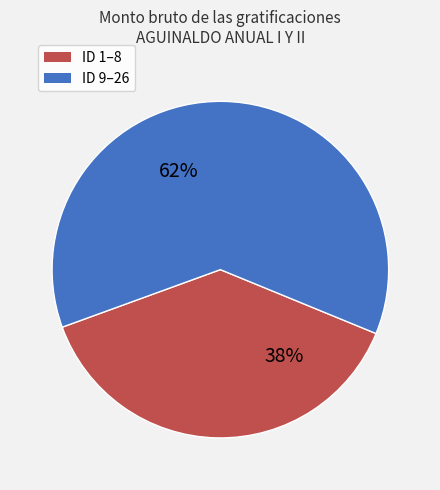

Count the number of slices in the pie.

2